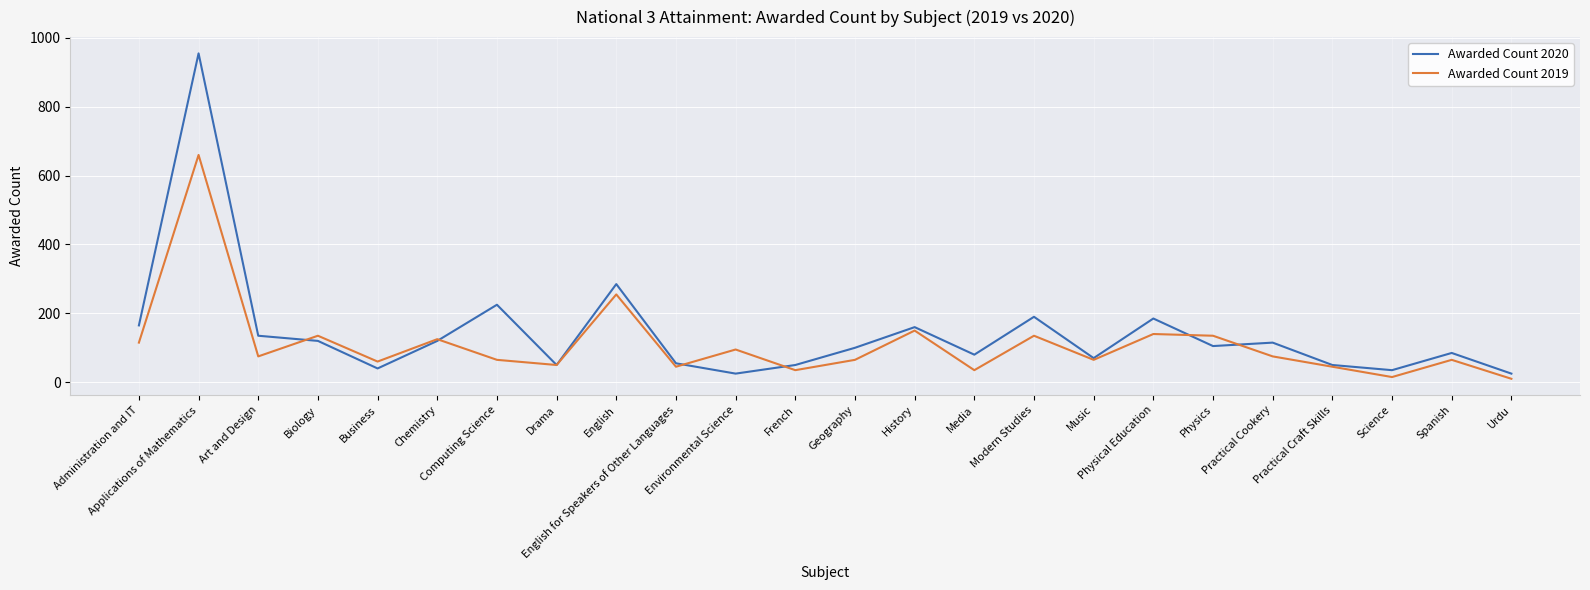

Which series changed the most between Chemistry and English for Speakers of Other Languages?

Awarded Count 2019